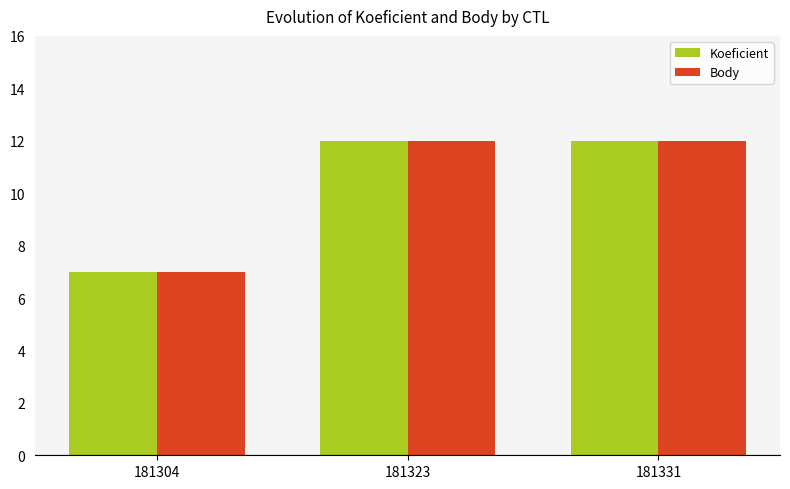

The Koeficient series shows 3 at 181331. True or false?

False